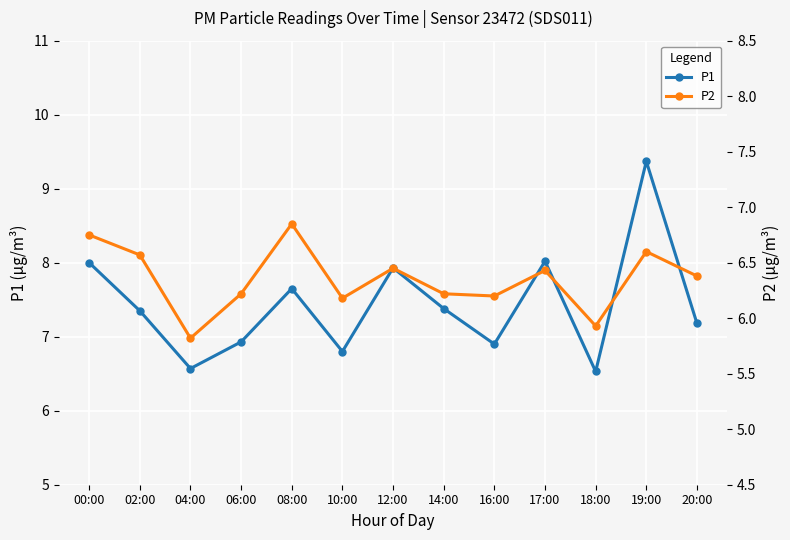

List the series in order of their peak value, lowest first.

P2, P1